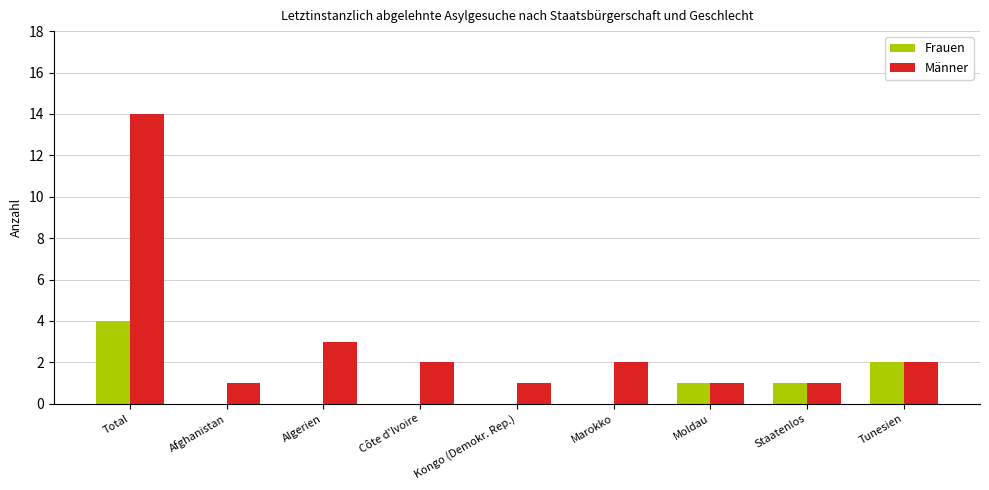

Which series changed the most between Total and Moldau?

Männer